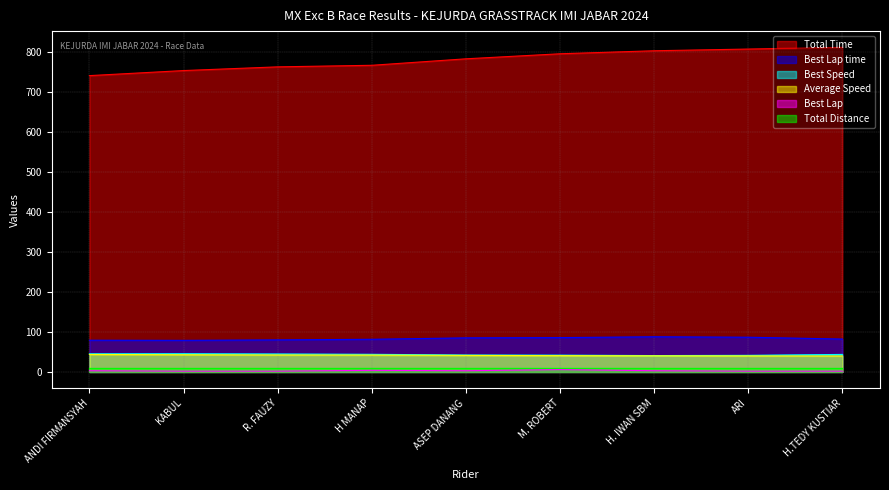

At which label does Best Lap time reach its minimum?

KABUL